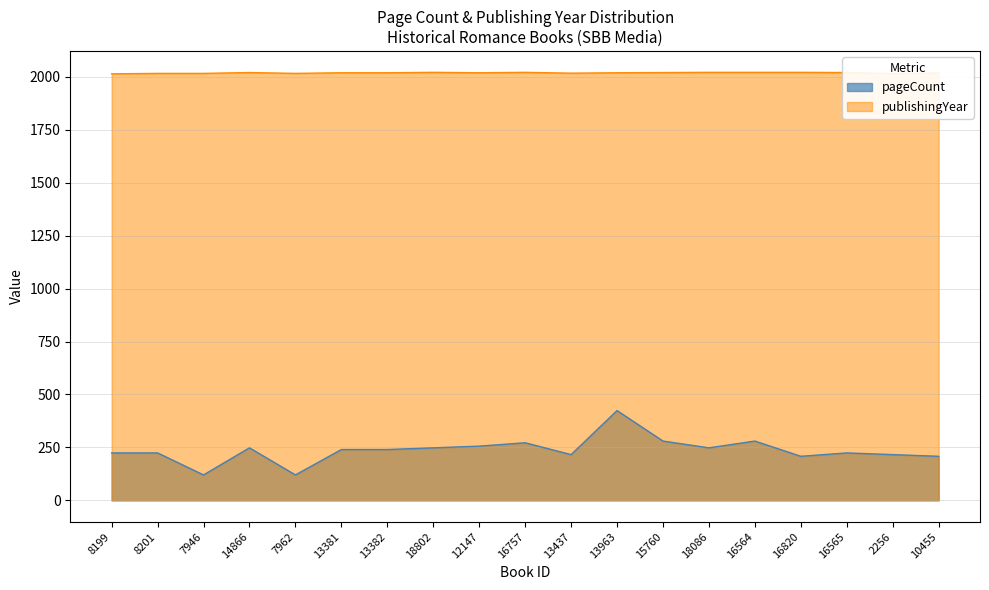

True or false: pageCount and publishingYear intersect in this chart.

False